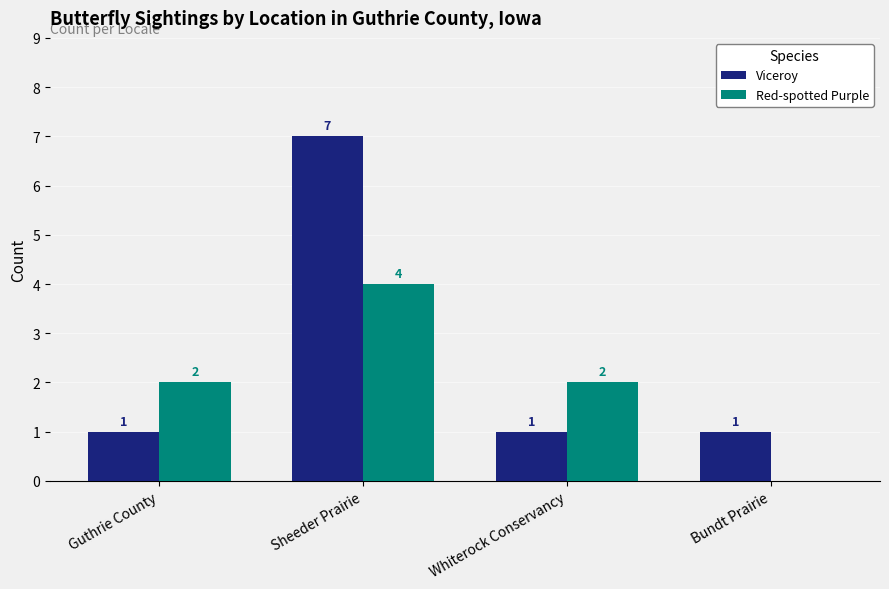

What is the spread (max minus min) of values at Whiterock Conservancy?

1